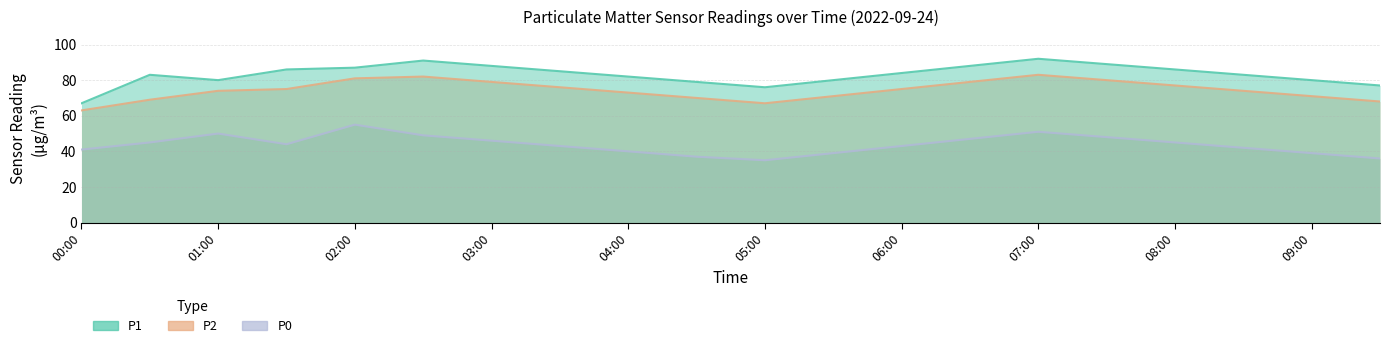

What is the total value across all series at 00:00?

171